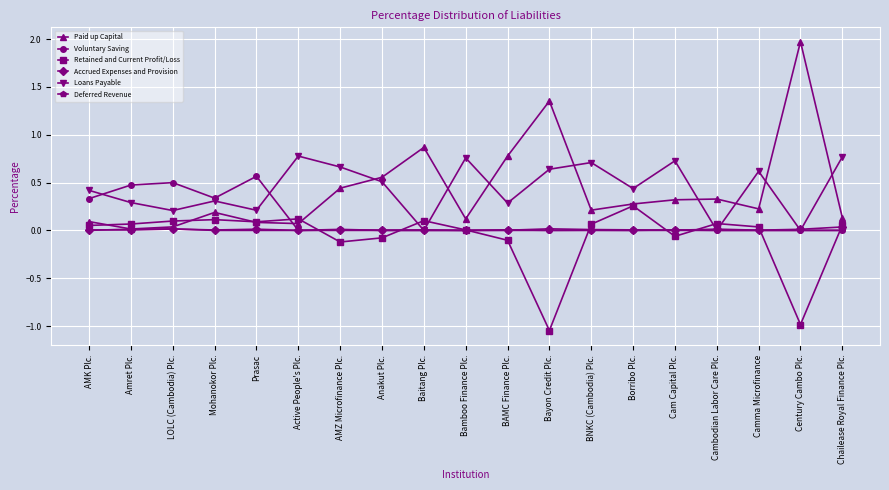

What is the total value across all series at Active People's Plc.?

1.0